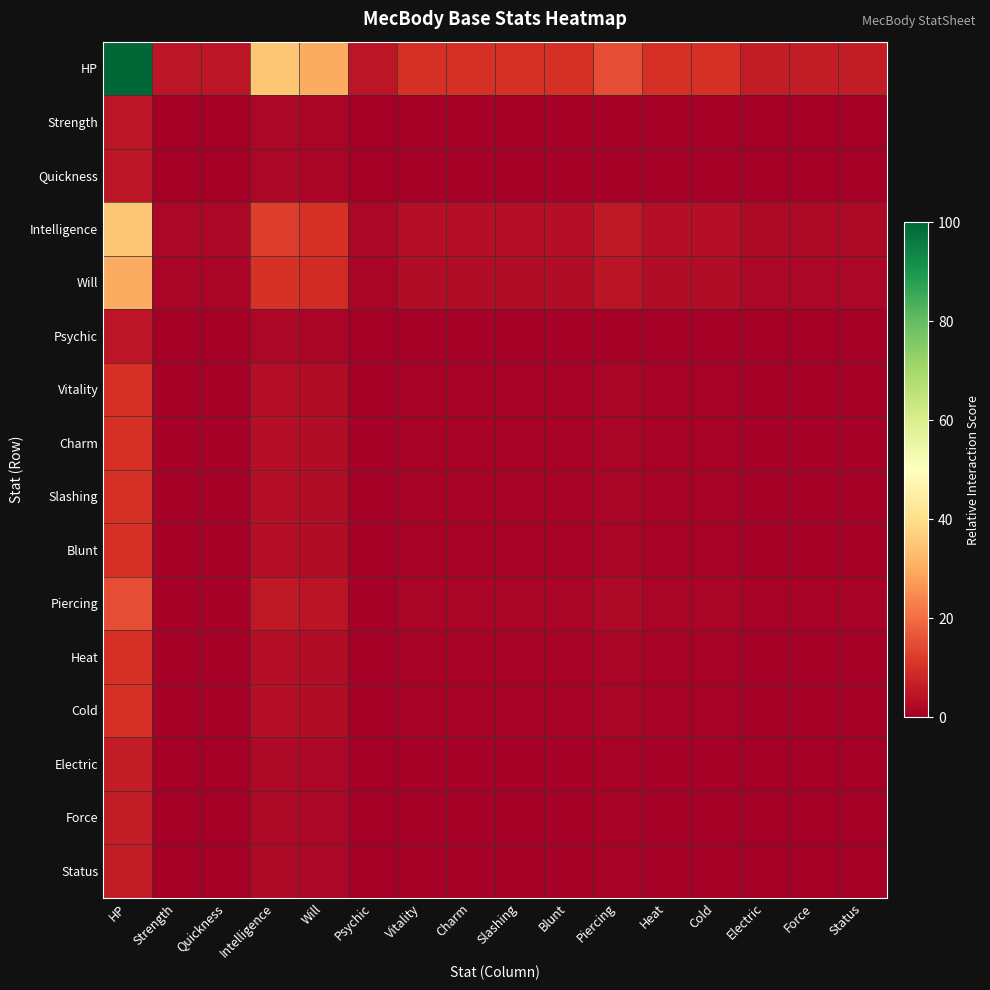

List the series in order of their peak value, lowest first.

Strength, Quickness, Psychic, Electric, Force, Status, Vitality, Charm, Slashing, Blunt, Heat, Cold, Piercing, Will, Intelligence, HP